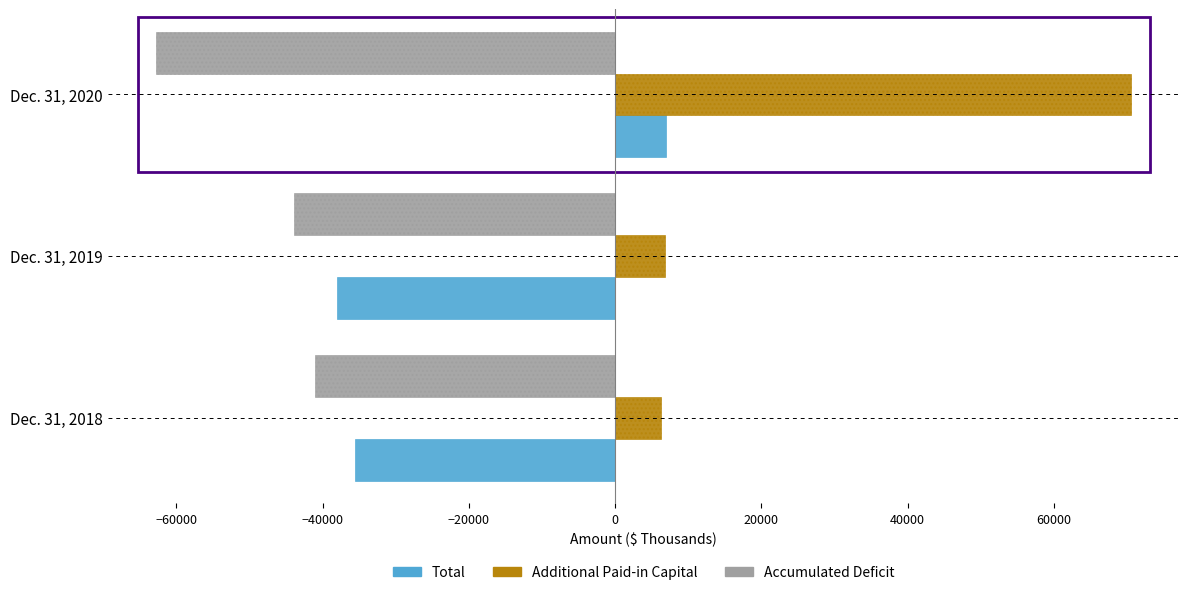

At which label is Accumulated Deficit closest to -51834?

Dec. 31, 2019